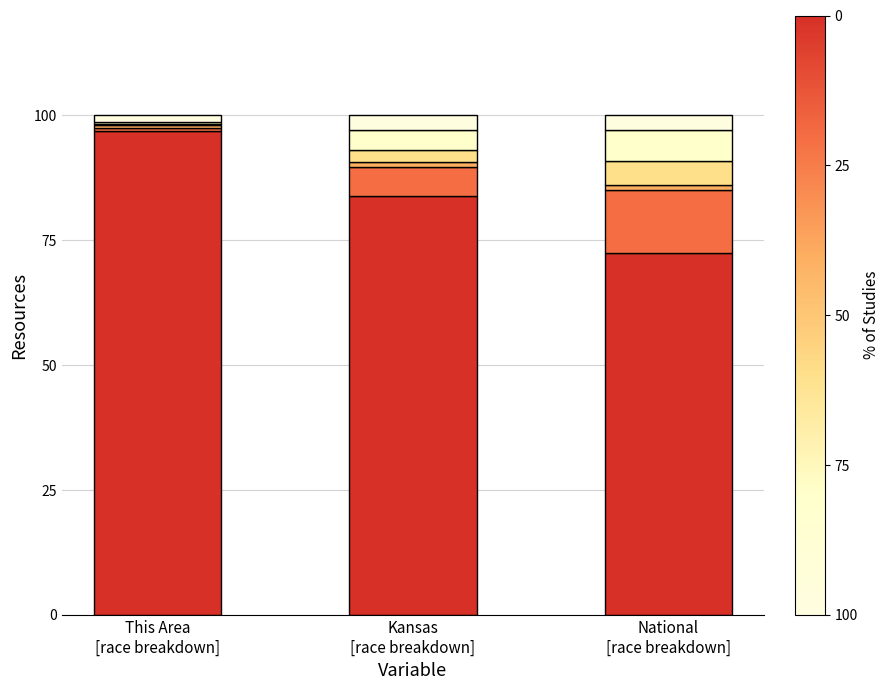

How many data points does each series have?

3